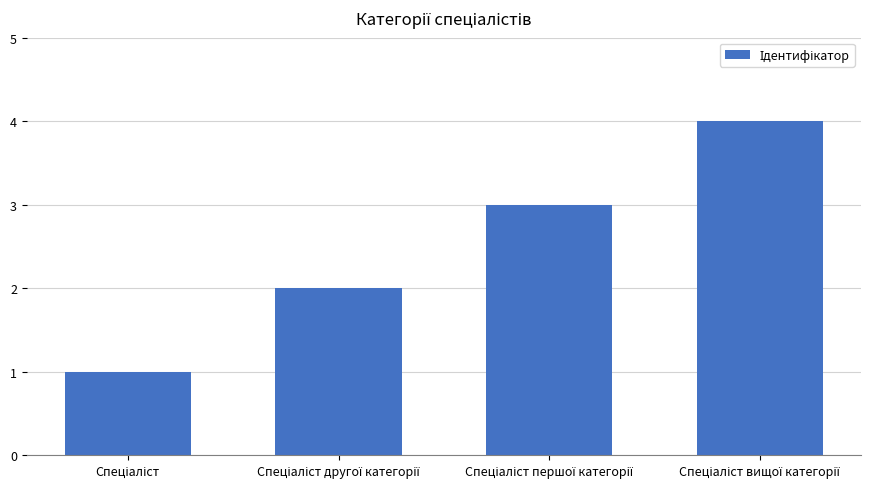

Does the chart contain stacked bars?

No